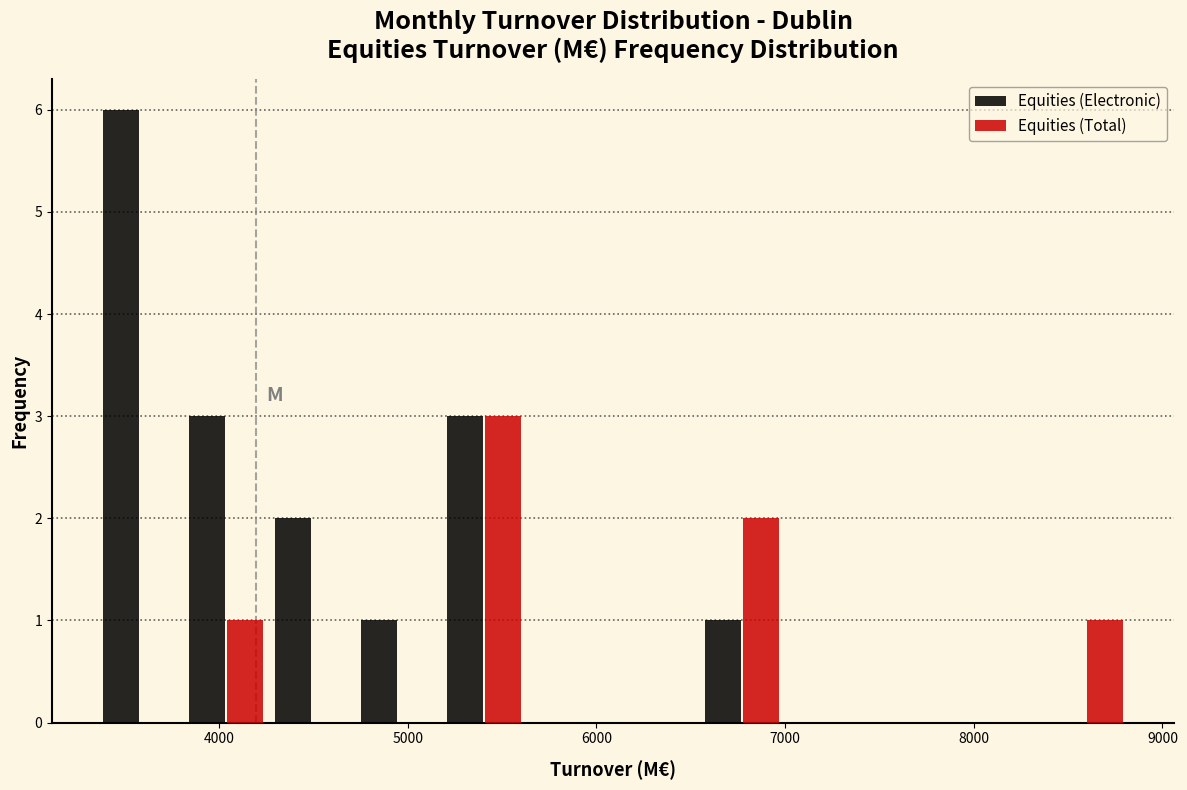

Reading left to right, list every range on the x-axis with the height of the bar of each series over it. Neither the bar edges nor the heights are printed on the chart, so give them approximately, as read against the axes.

3400 to 3800: Equities (Electronic)=6	Equities (Total)=0
3800 to 4300: Equities (Electronic)=3	Equities (Total)=1
4300 to 4700: Equities (Electronic)=2	Equities (Total)=0
4700 to 5200: Equities (Electronic)=1	Equities (Total)=0
5200 to 5600: Equities (Electronic)=3	Equities (Total)=3
5600 to 6100: Equities (Electronic)=0	Equities (Total)=0
6100 to 6500: Equities (Electronic)=0	Equities (Total)=0
6500 to 7000: Equities (Electronic)=1	Equities (Total)=2
7000 to 7500: Equities (Electronic)=0	Equities (Total)=0
7500 to 7900: Equities (Electronic)=0	Equities (Total)=0
7900 to 8400: Equities (Electronic)=0	Equities (Total)=0
8400 to 8800: Equities (Electronic)=0	Equities (Total)=1